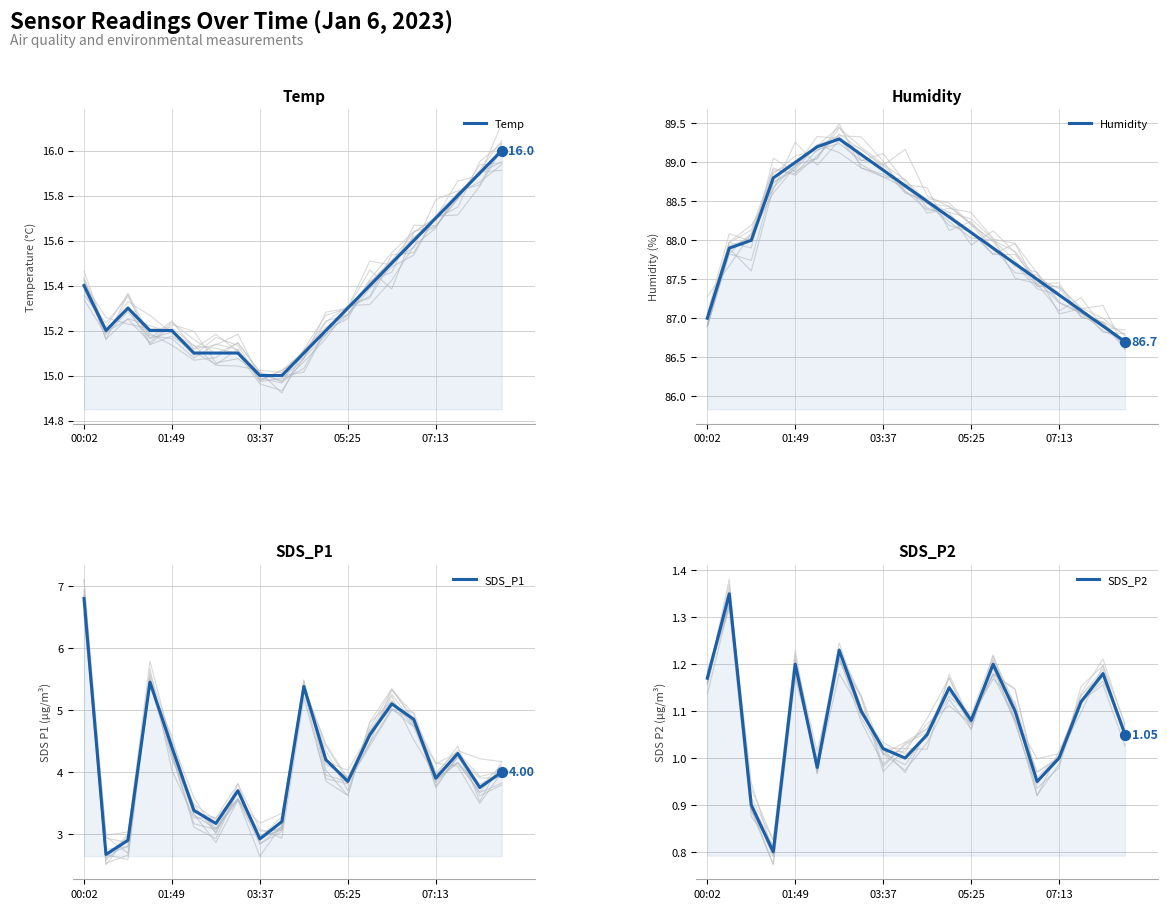

Which series reaches the maximum Y coordinate?

Humidity